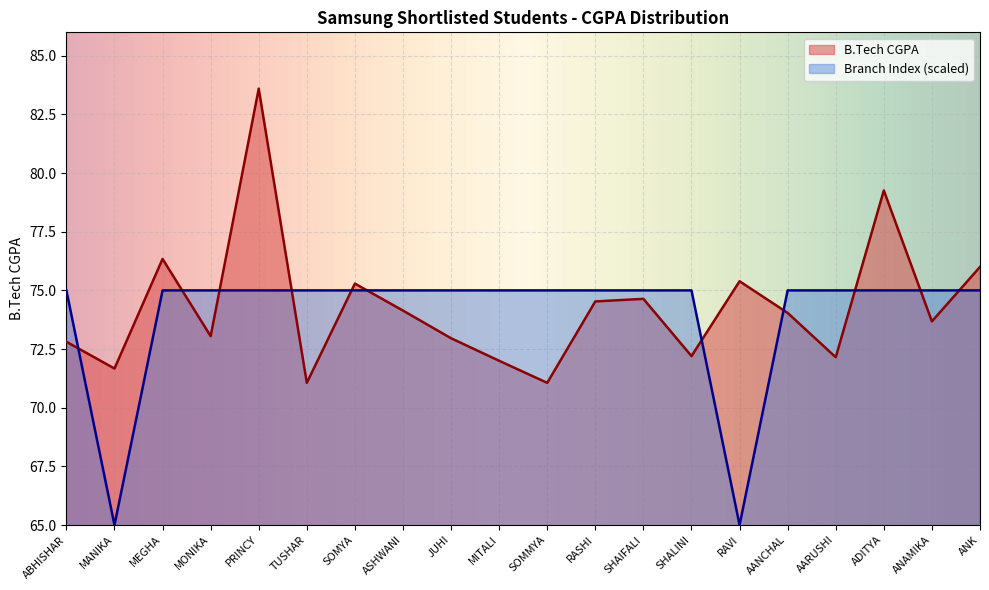

How many times do Branch (CS=1, IT=0) and B.Tech CGPA cross each other?

11